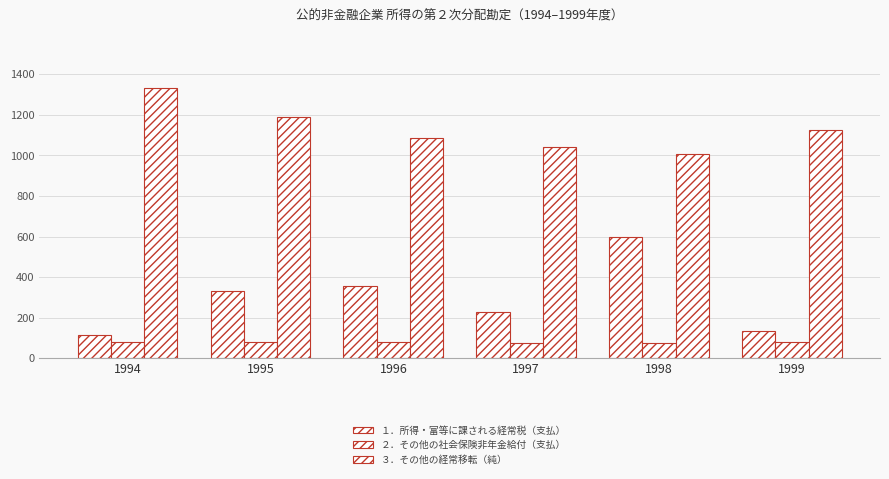

What is the difference between the ２．その他の社会保険非年金給付（支払） values at 1995 and 1997?

4.4